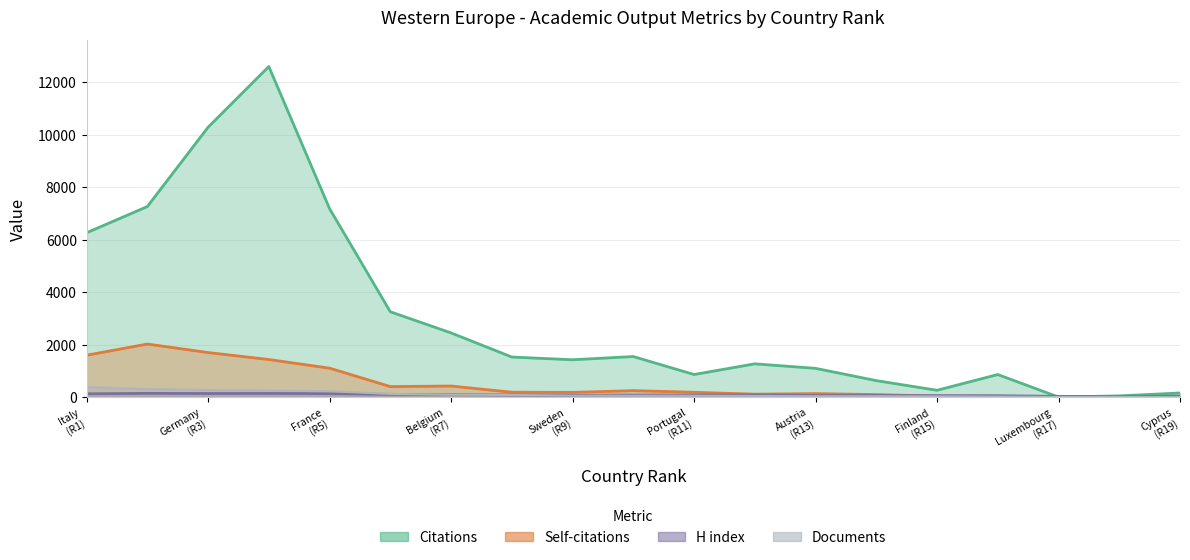

Count the number of data series in this chart.

4